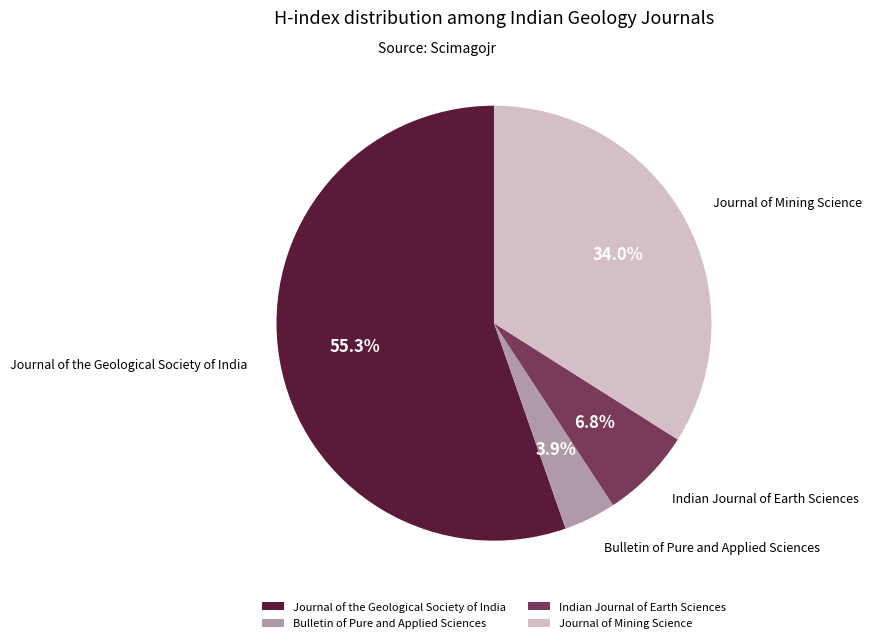

How many slices are in this pie chart?

4